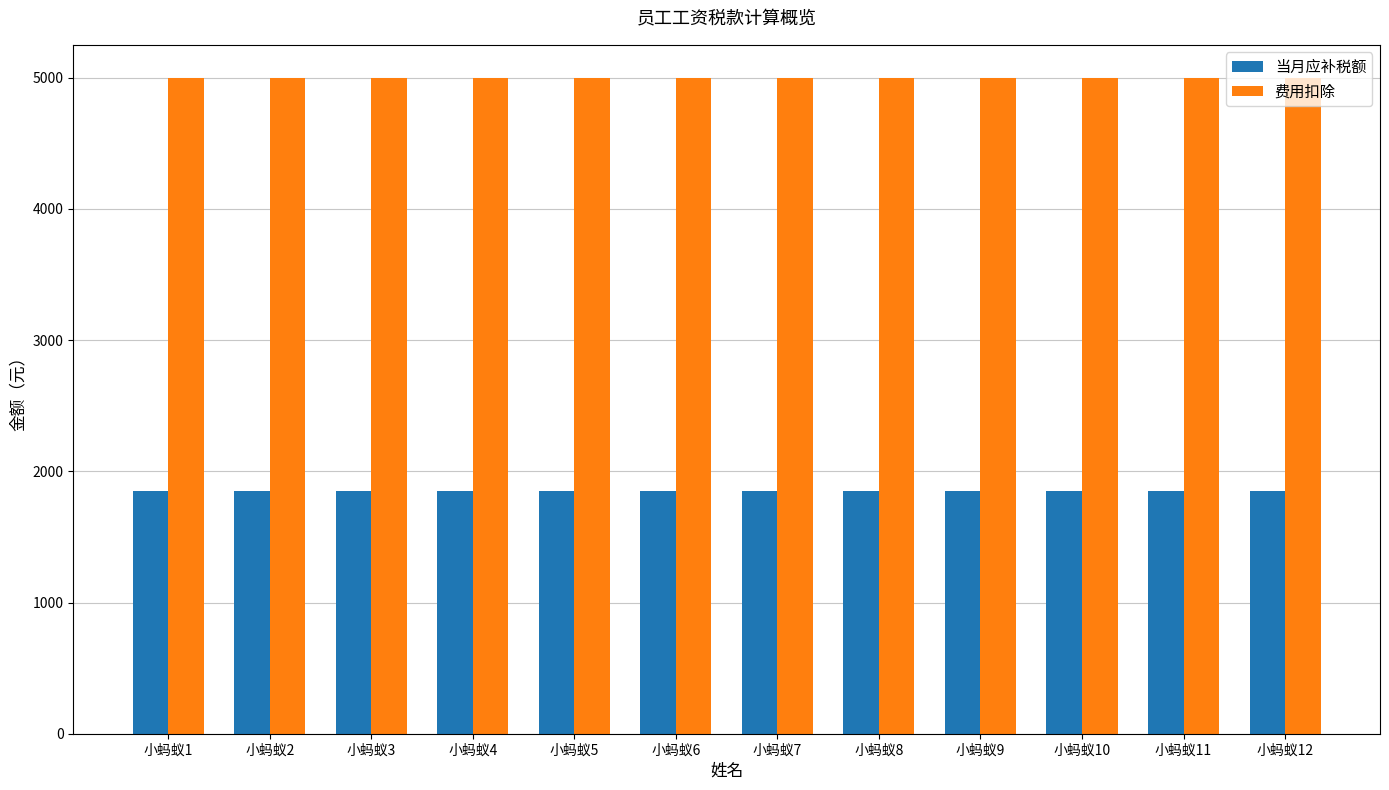

Read the 费用扣除 value at 小蚂蚁11.

5000